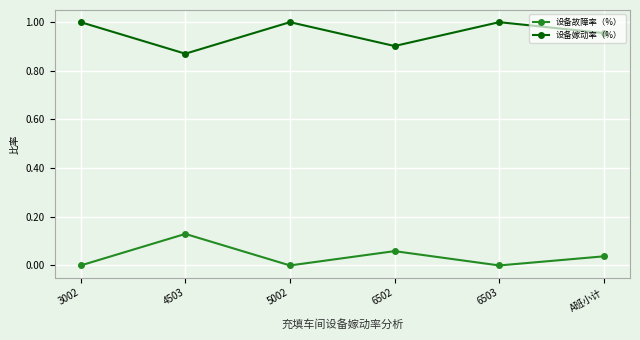

In 设备故障率（%）, how many points are higher than both neighbors (excluding endpoints)?

2